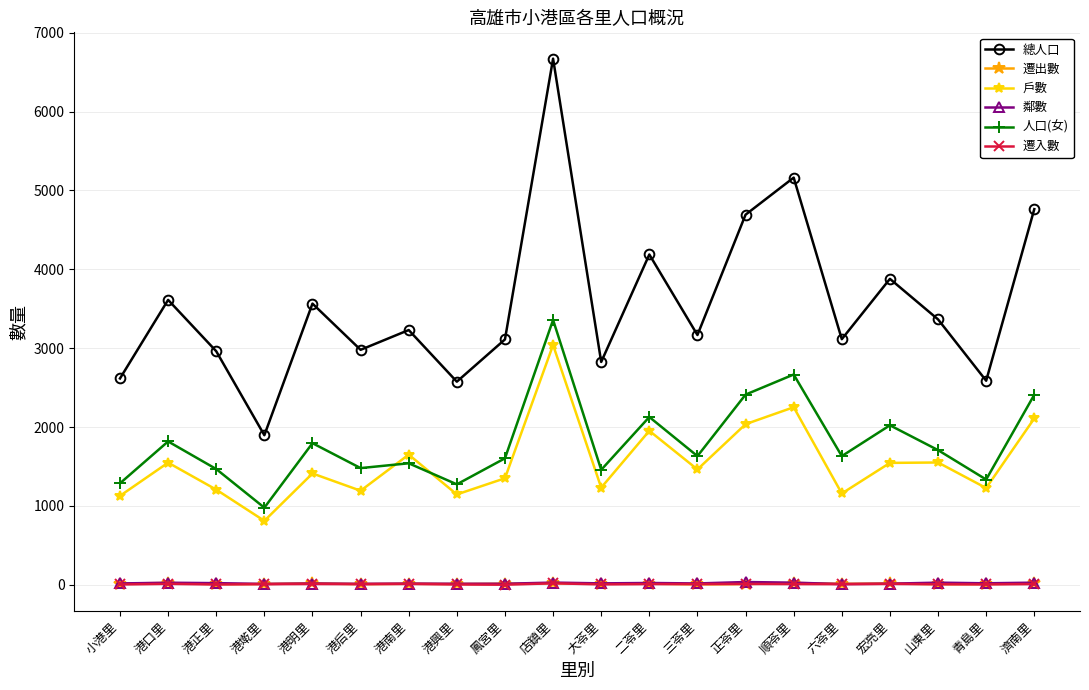

What is the label of the 5th point from the right?

六苓里